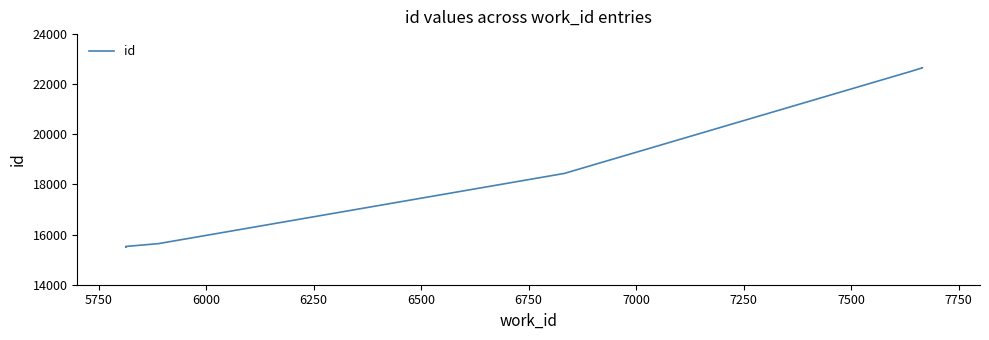

How many series are shown in this chart?

1